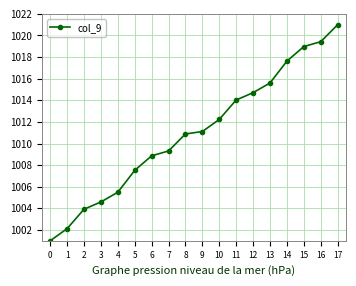

Reading right to left, transcribe all the data shown in this chart.

1021.0	1019.4	1019.0	1017.6	1015.6	1014.7	1014.0	1012.2	1011.1	1010.9	1009.3	1008.9	1007.5	1005.5	1004.6	1003.9	1002.1	1001.0